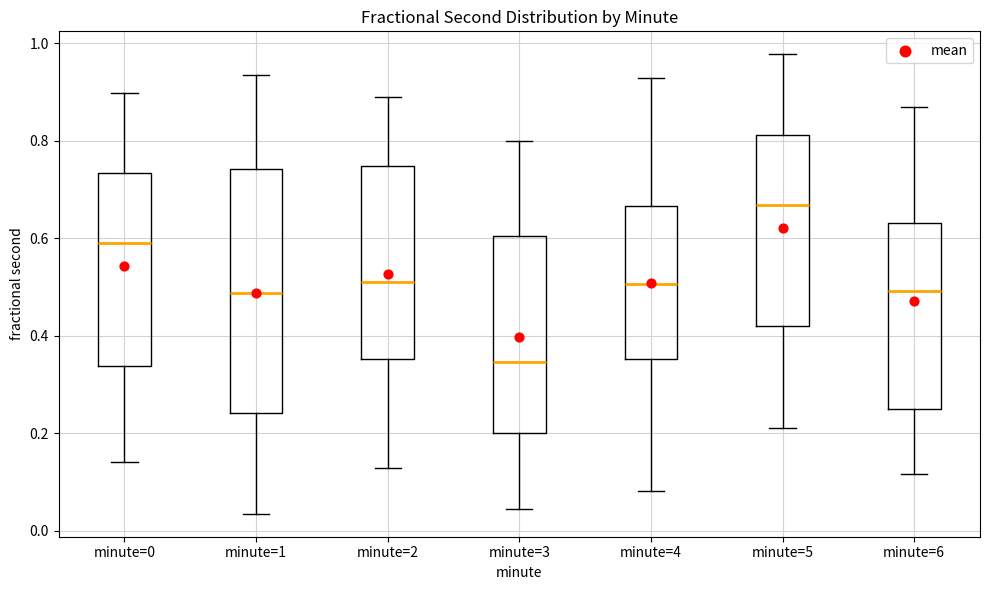

Comparing the boxes themselves (not the whiskers), which one is the tallest?

minute=1